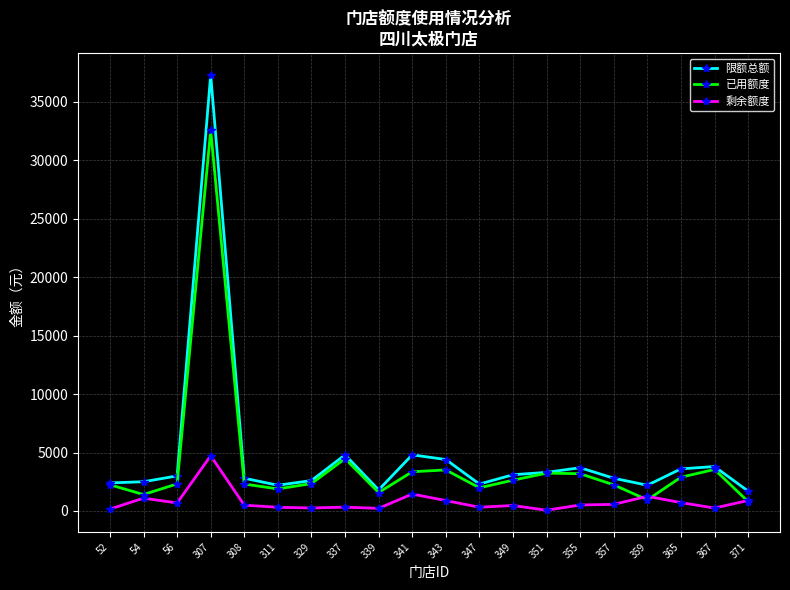

Where is the first local maximum for 限额总额?

307